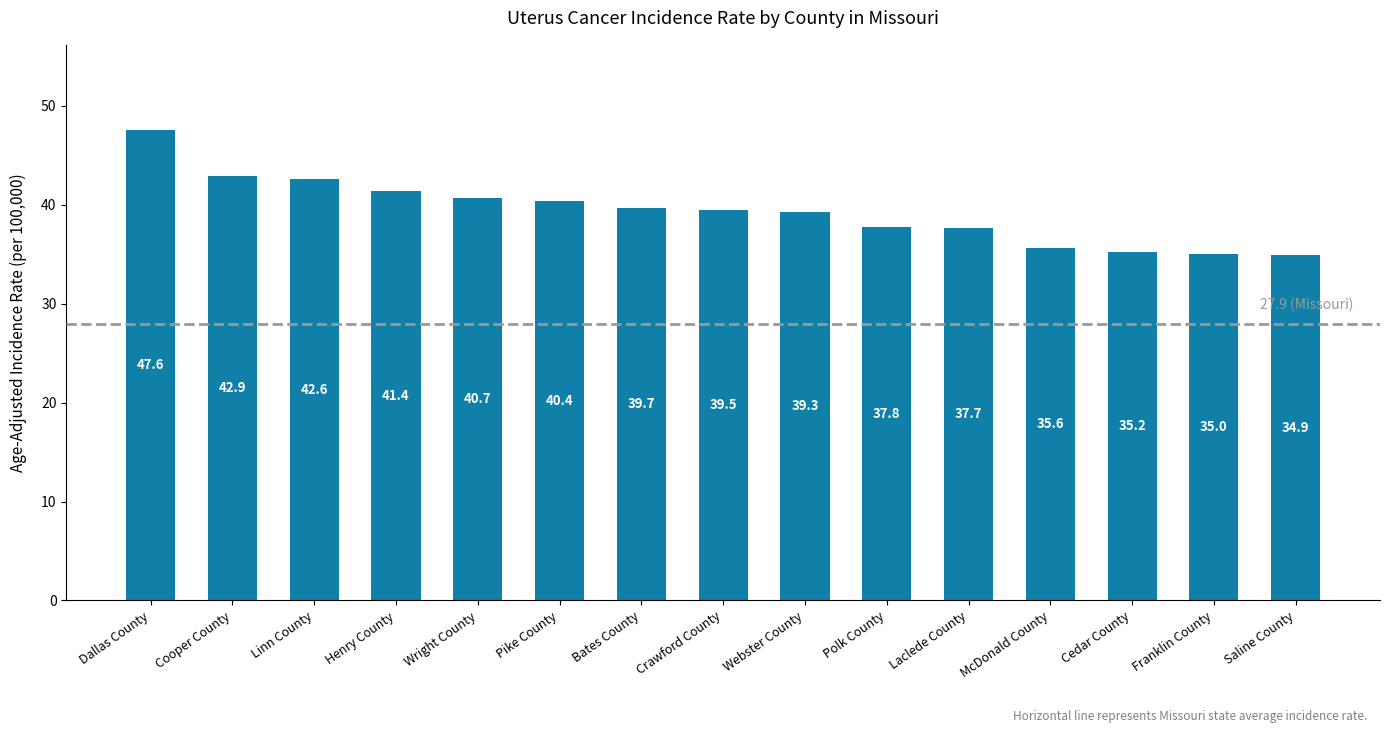

Does the chart contain stacked bars?

No